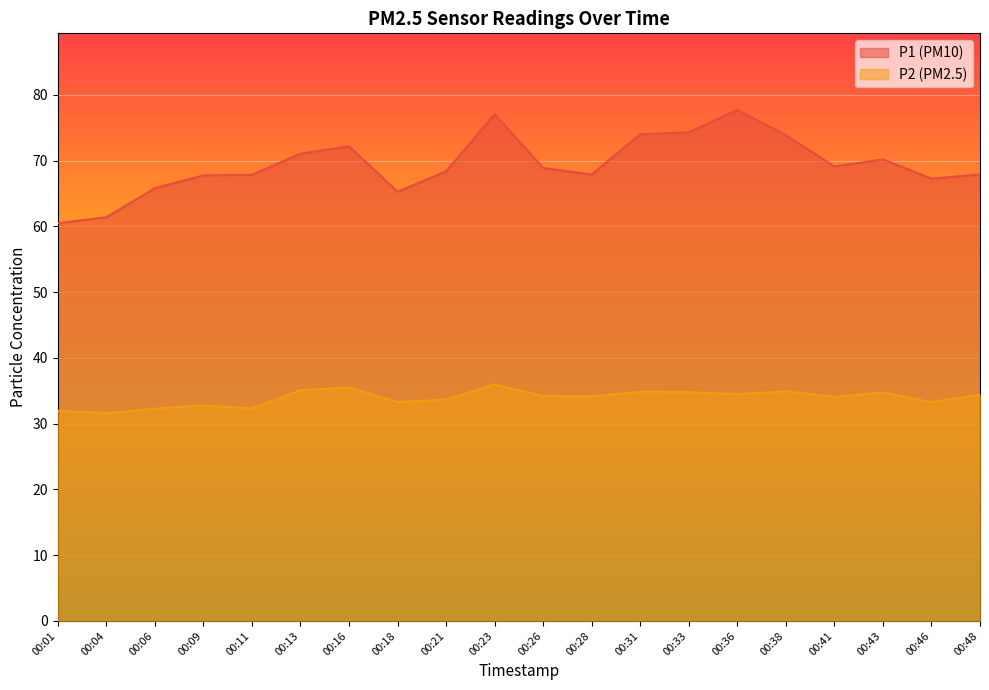

Reading left to right, what are all the values shown in this chart?

P1: 60.5	61.4	65.8	67.8	67.8	71.1	72.2	65.3	68.4	77.1	68.9	67.9	74.0	74.3	77.7	73.9	69.1	70.2	67.3	67.9
P2: 32.0	31.6	32.3	32.8	32.3	35.1	35.5	33.3	33.7	36.0	34.2	34.1	34.9	34.8	34.5	34.9	34.1	34.8	33.3	34.4